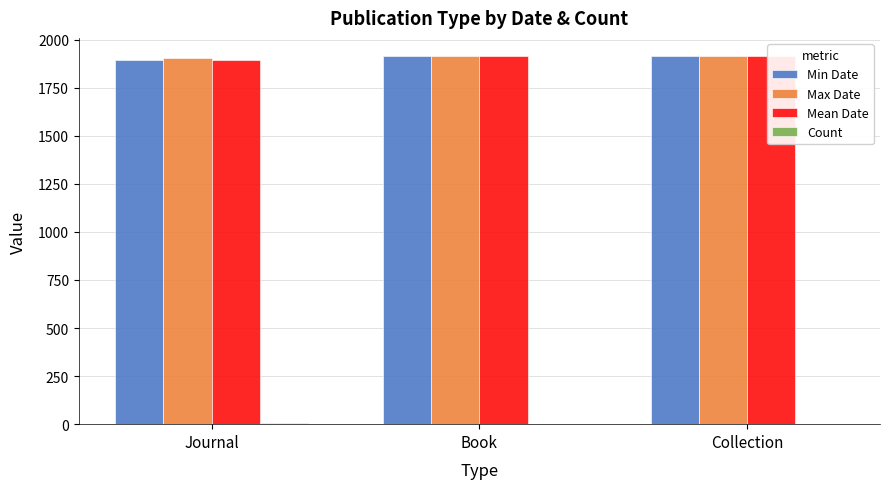

Which series has the largest range (max minus min)?

Min Date